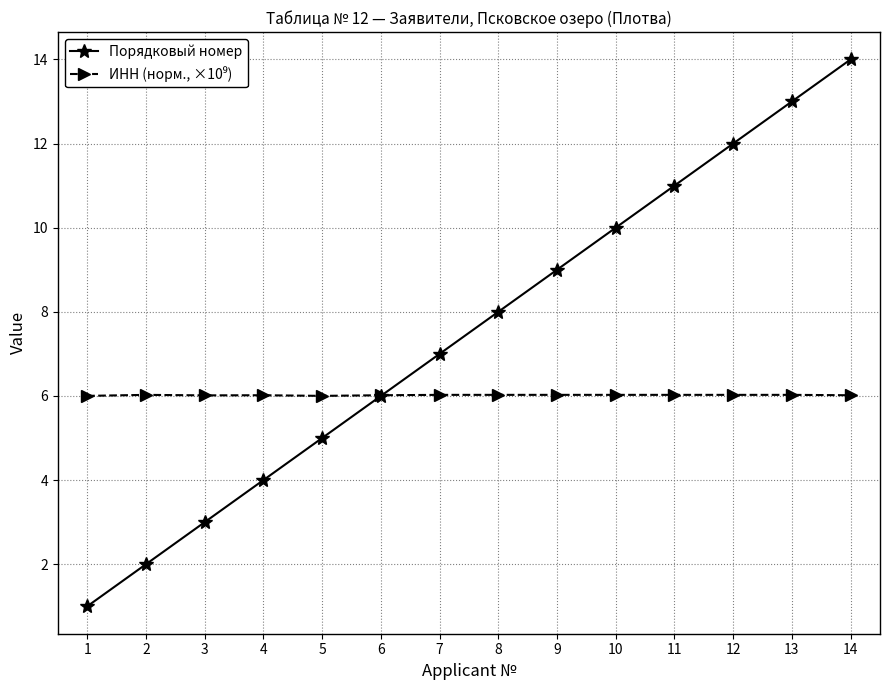

At which category does the chart reach its peak across all series?

14